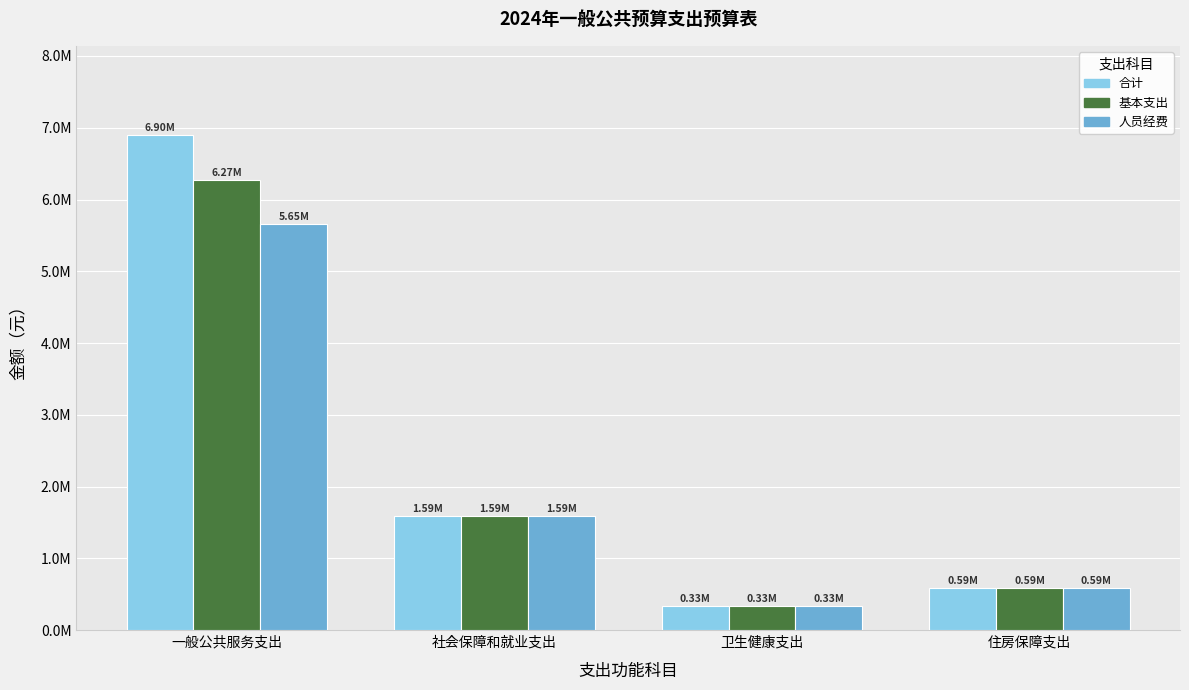

List the series in order of their overall mean, lowest first.

人员经费, 基本支出, 合计